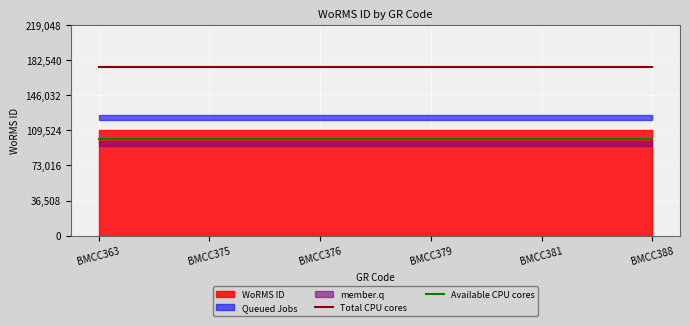

True or false: Available CPU cores and Total CPU cores intersect in this chart.

False